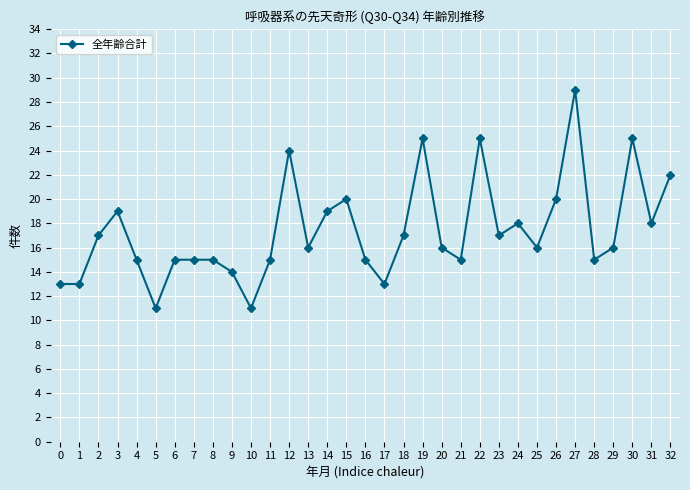

Is it true that the value at 27 is 42?

False